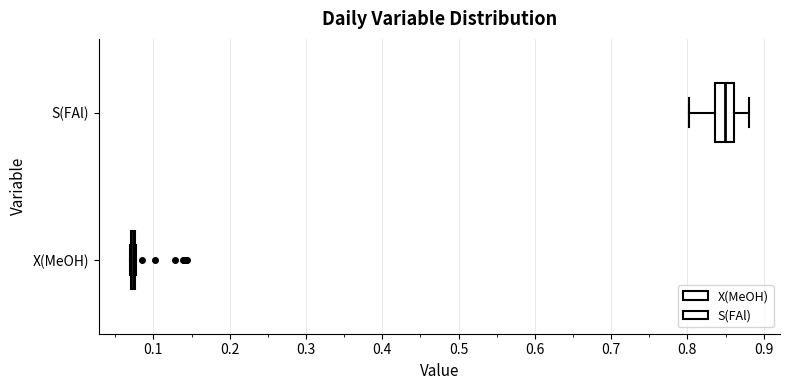

Where is the right edge of the box for S(FAl) on the x-axis? The values are not printed on the chart, so give them approximately, as read against the axis.

0.86